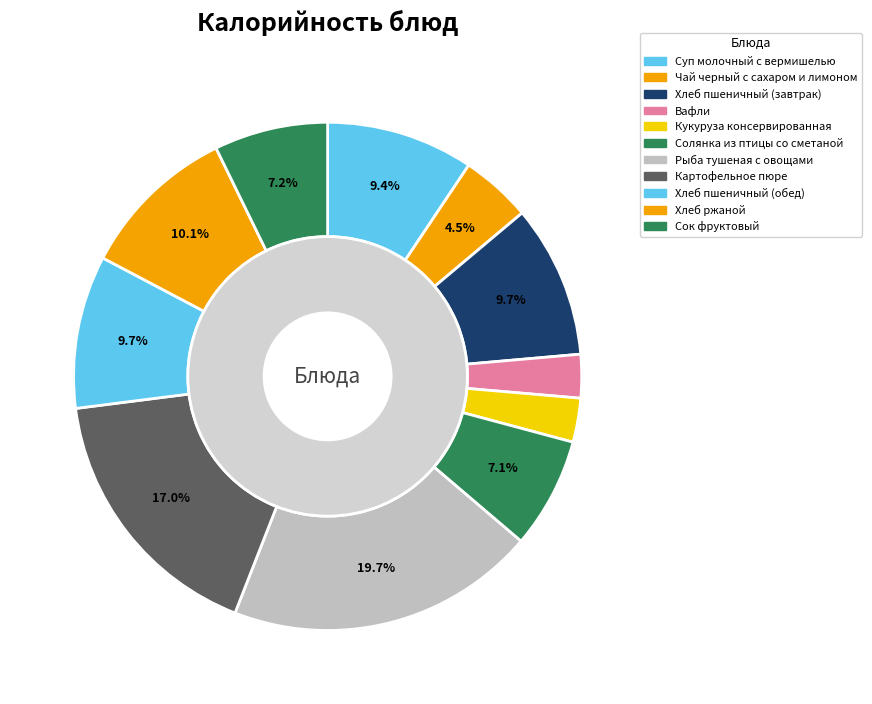

Which slice is the largest?

Рыба тушеная с овощами